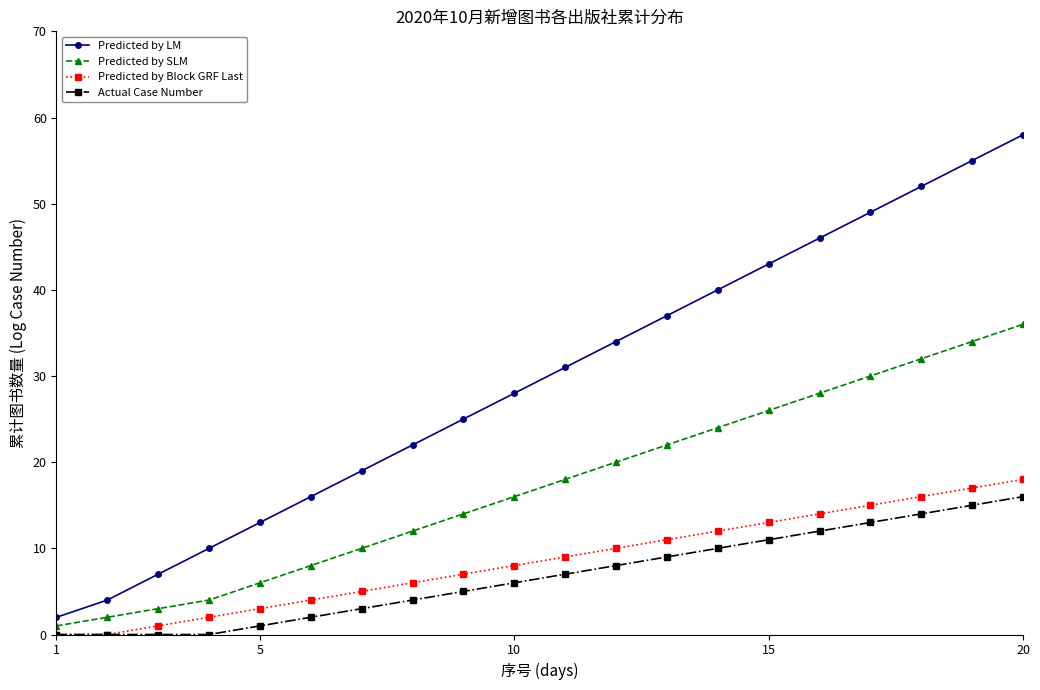

Reading left to right, what are all the values shown in this chart?

Predicted by LM: 2	4	7	10	13	16	19	22	25	28	31	34	37	40	43	46	49	52	55	58
Predicted by SLM: 1	2	3	4	6	8	10	12	14	16	18	20	22	24	26	28	30	32	34	36
Predicted by Block GRF Last: 0	0	1	2	3	4	5	6	7	8	9	10	11	12	13	14	15	16	17	18
Actual Case Number: 0	0	0	0	1	2	3	4	5	6	7	8	9	10	11	12	13	14	15	16